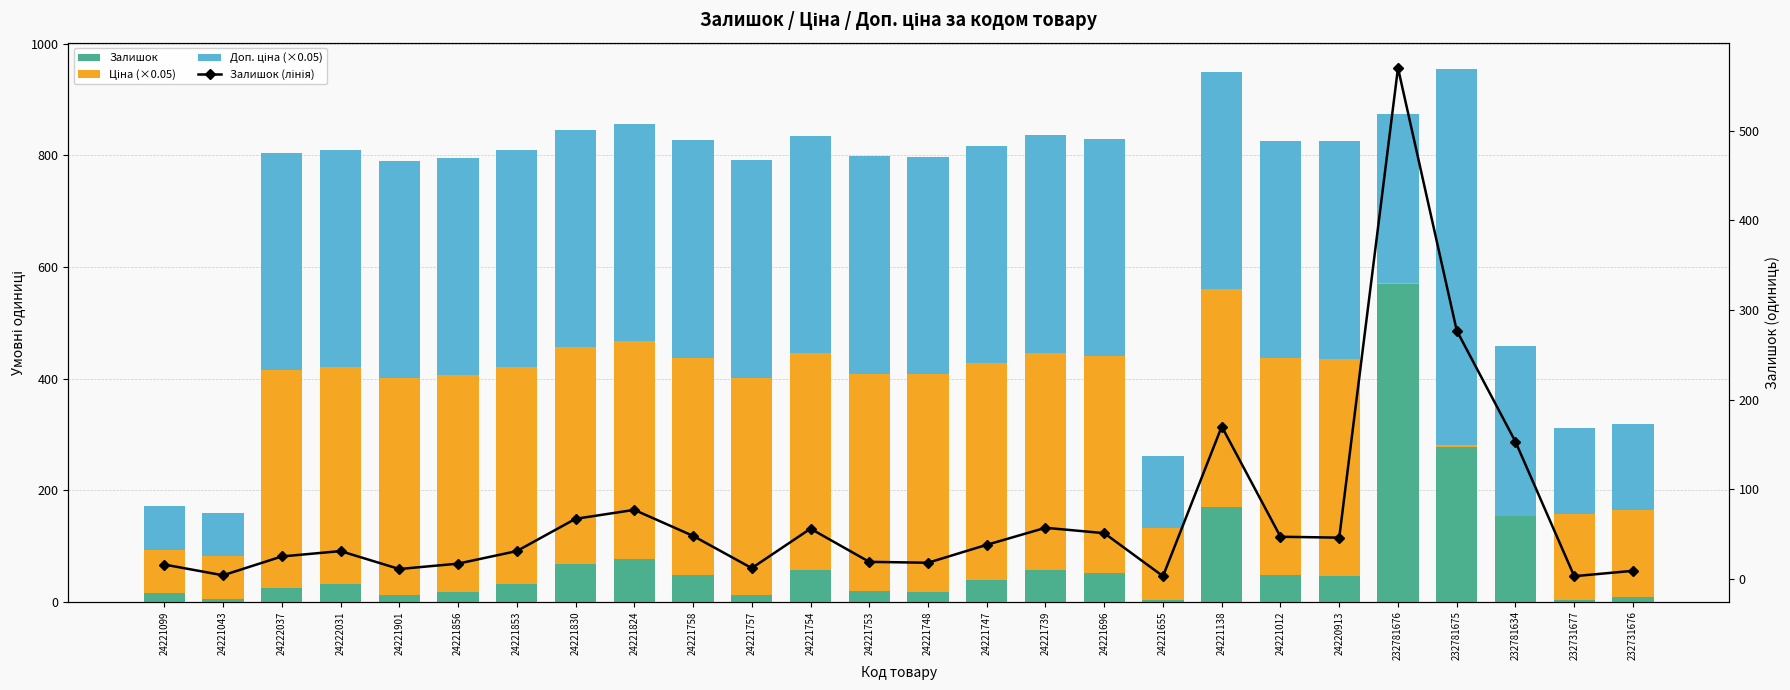

What is the sum of the Залишок values at 24222031 and 24221824?

108.0